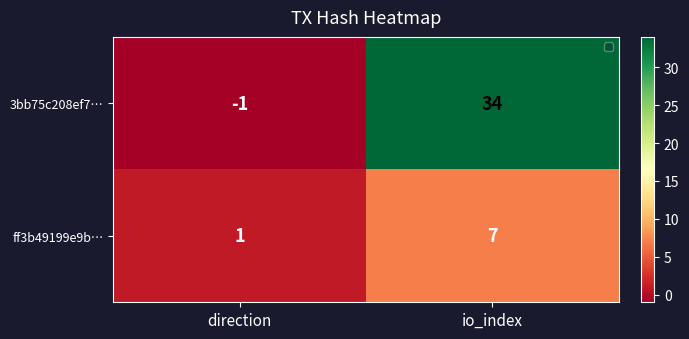

How many series are shown in this chart?

2